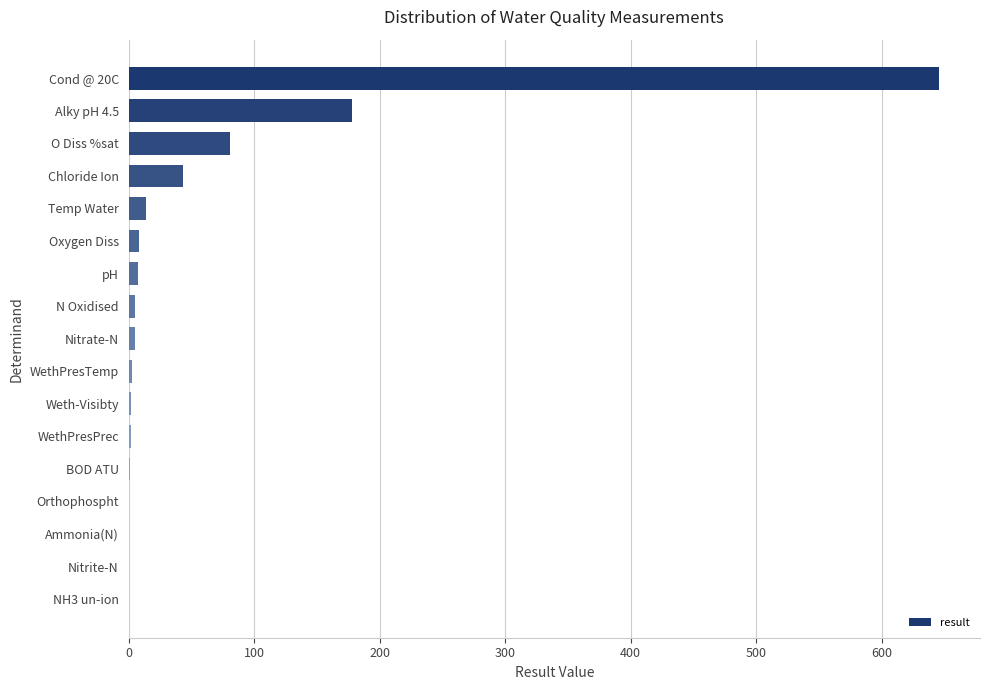

Where is the data nearest to the value 323?

Alky pH 4.5